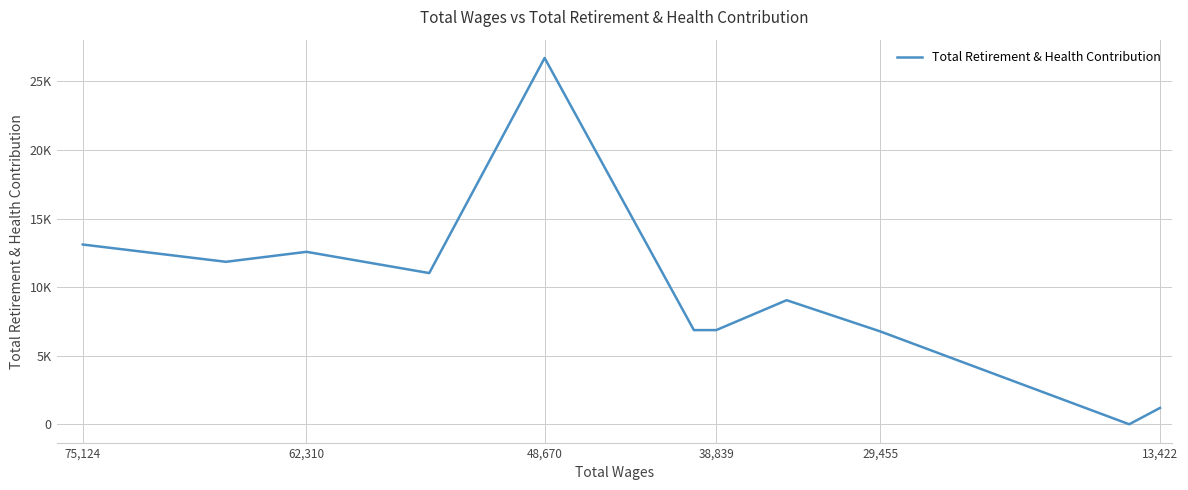

How many points are lower than both their immediate neighbors (excluding endpoints)?

4